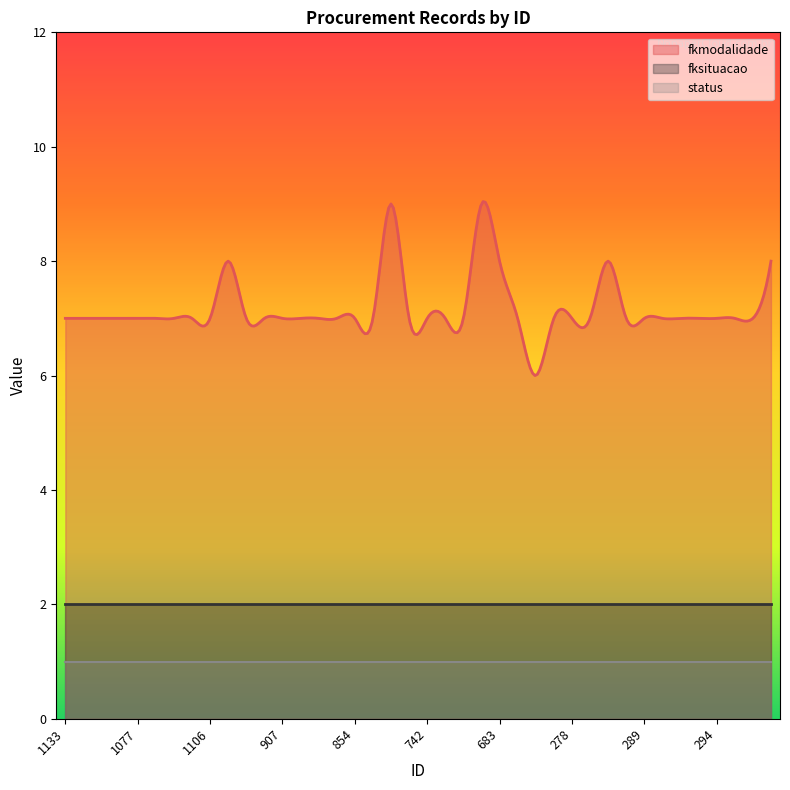

What are all the series names shown in the legend?

fkmodalidade, fksituacao, status